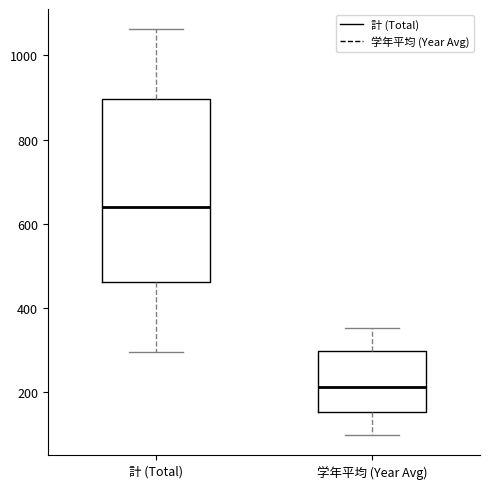

Which box has the lowest median line?

学年平均 (Year Avg)